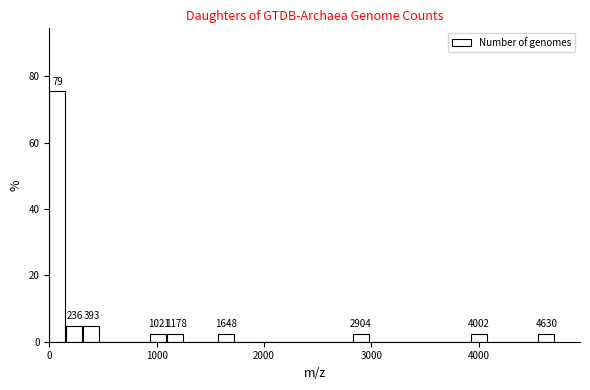

Read against the x-axis, roughly where is the centre of the tallest bar?

100